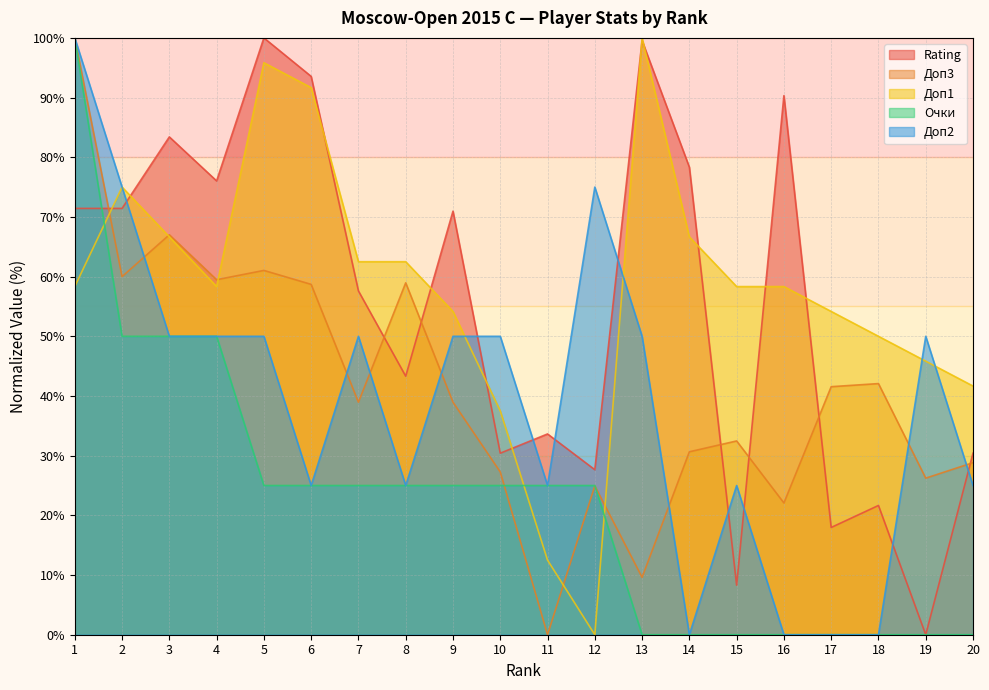

How many values in the Доп2 series exceed 50?

3